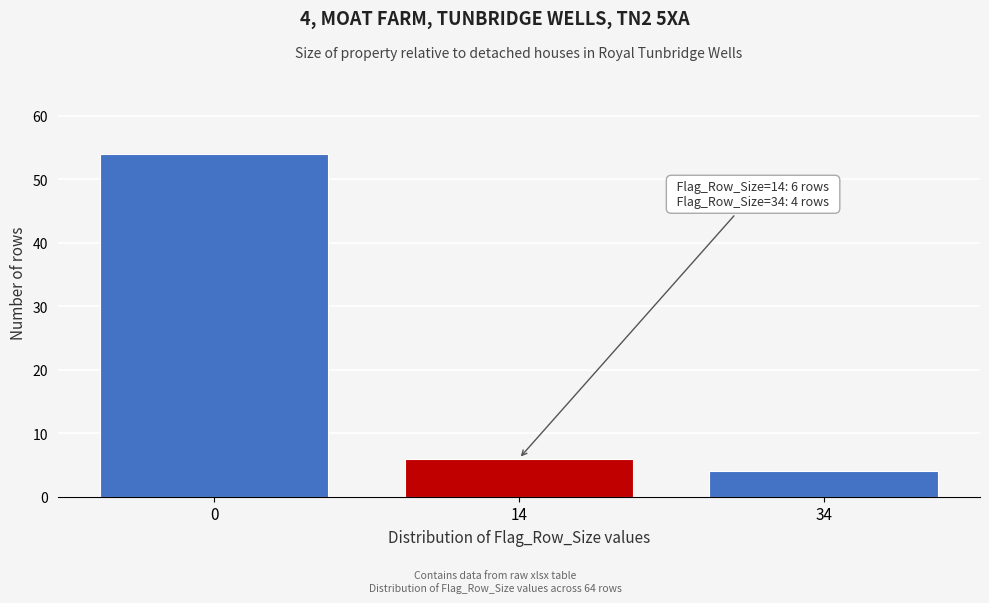

Reading left to right, list all the values displayed in this chart.

0=54	14=6	34=4